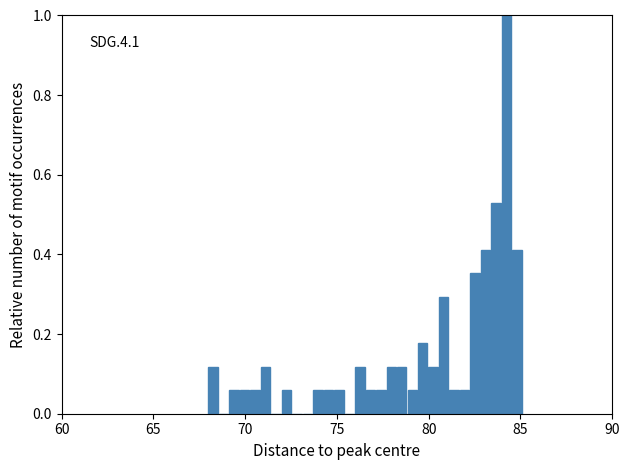

Read against the x-axis, roughly where is the centre of the tallest bar?

84.0